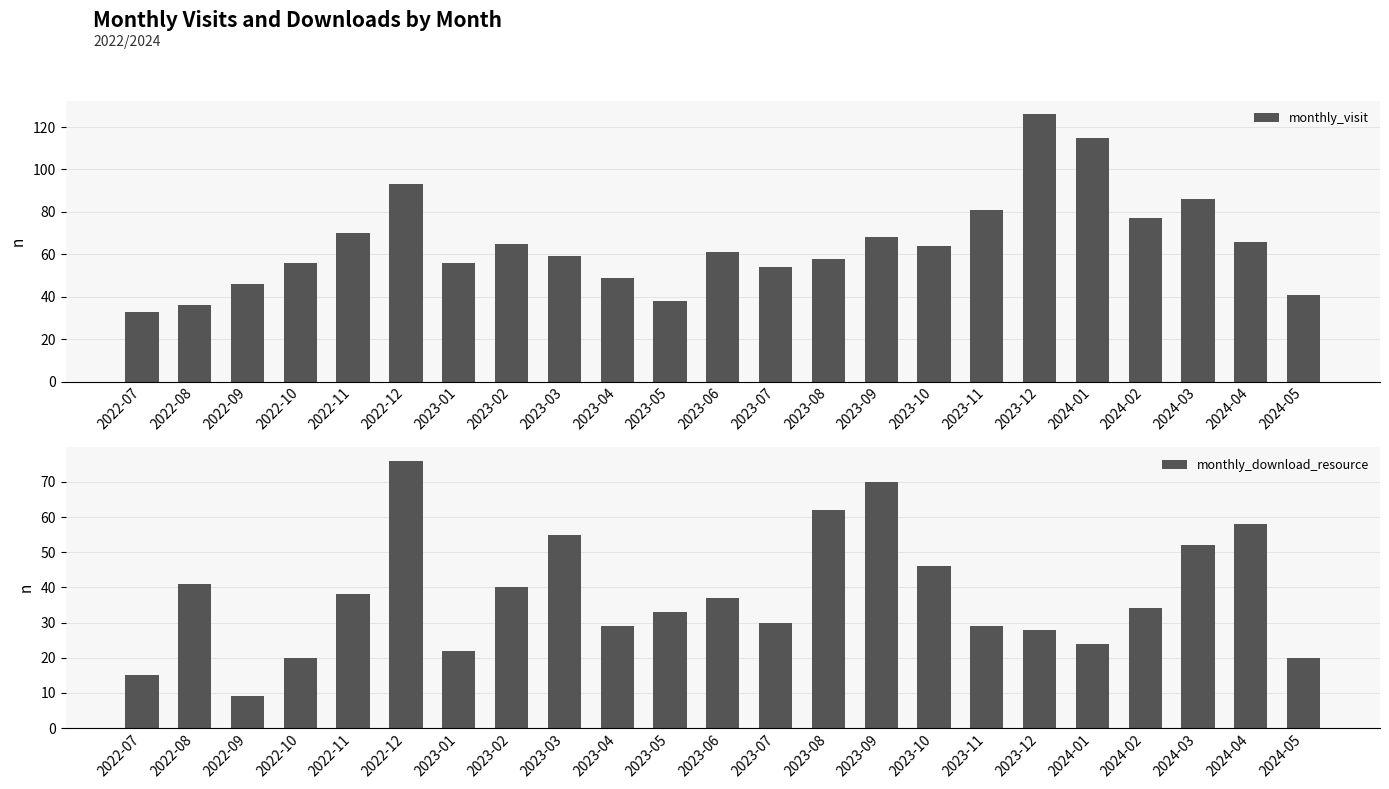

How many bars are there in each group?

2